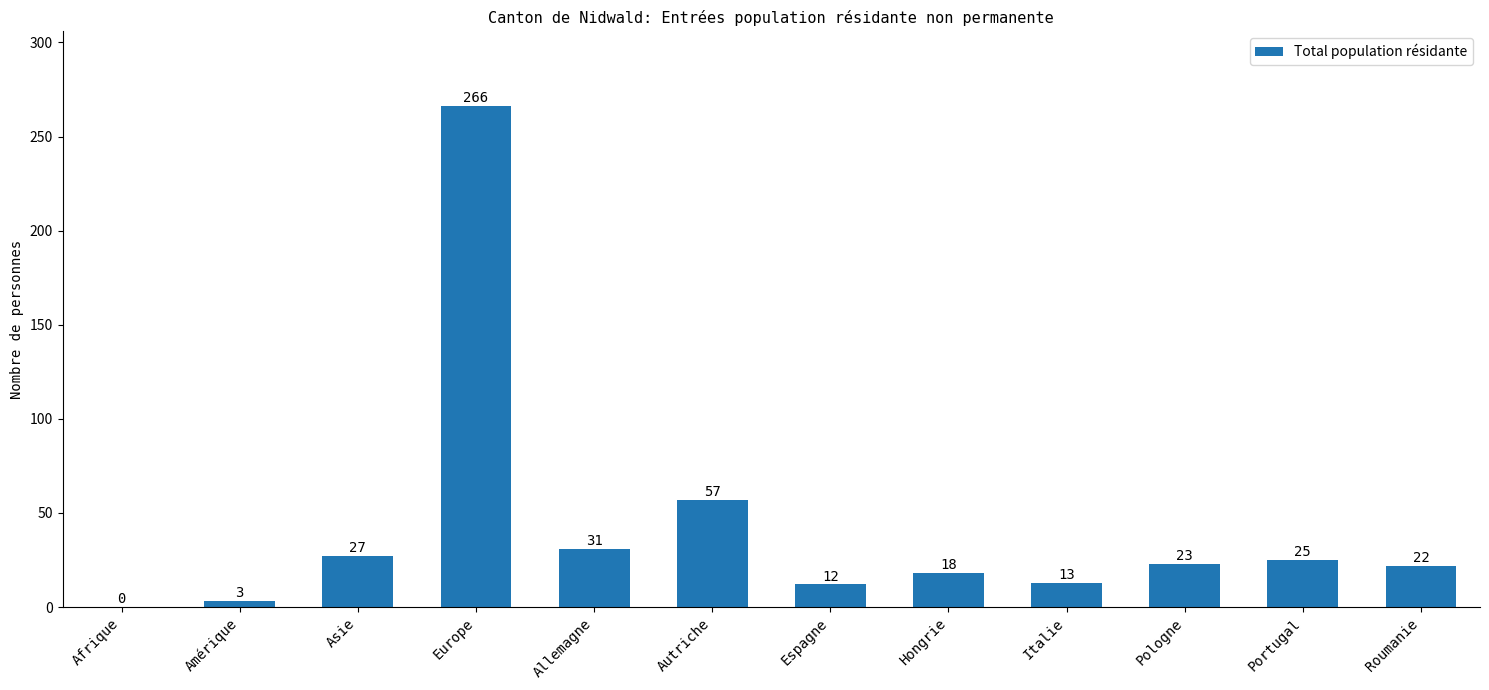

The chart shows a value of 266 at Europe. True or false?

True